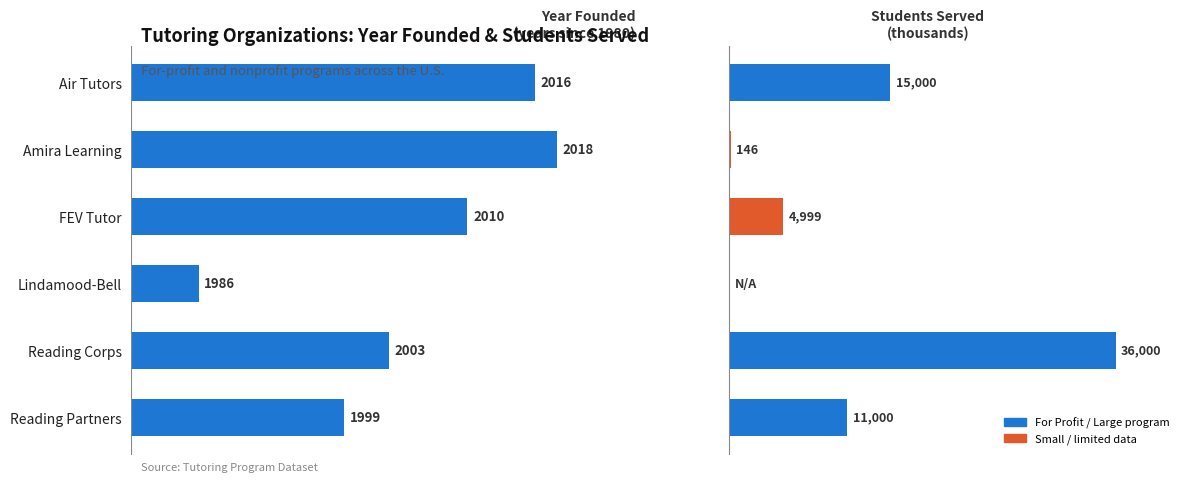

What is the change in value from Lindamood-Bell to Reading Corps?

+17